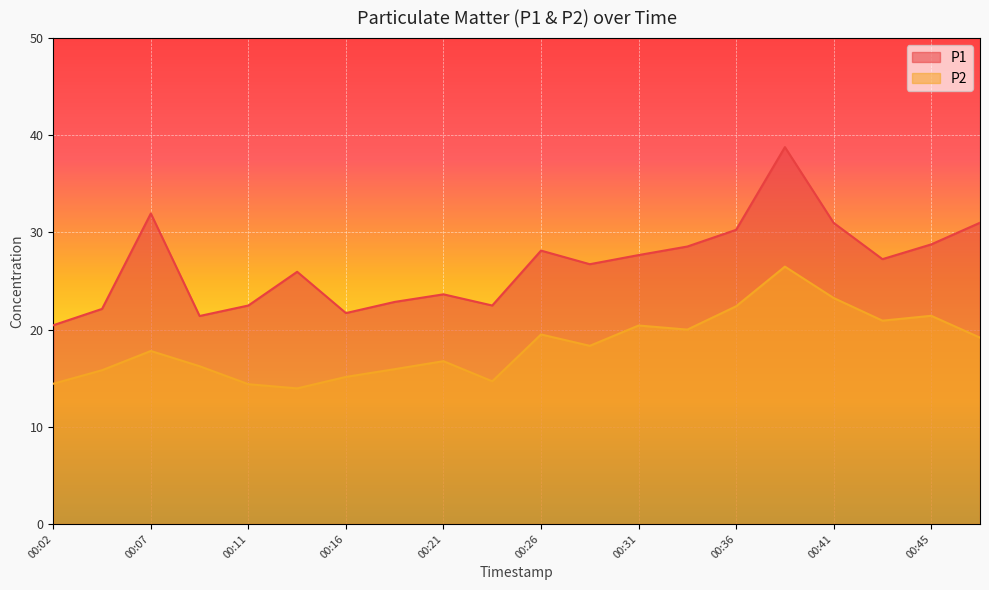

List the series in order of their overall mean, highest first.

P1, P2